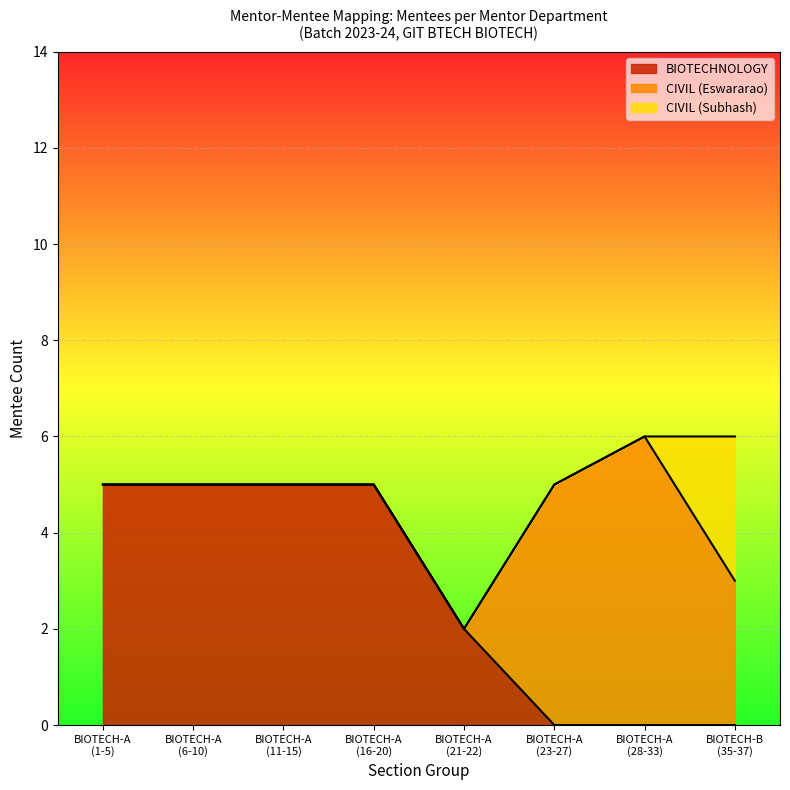

What is the maximum value for BIOTECHNOLOGY?

5